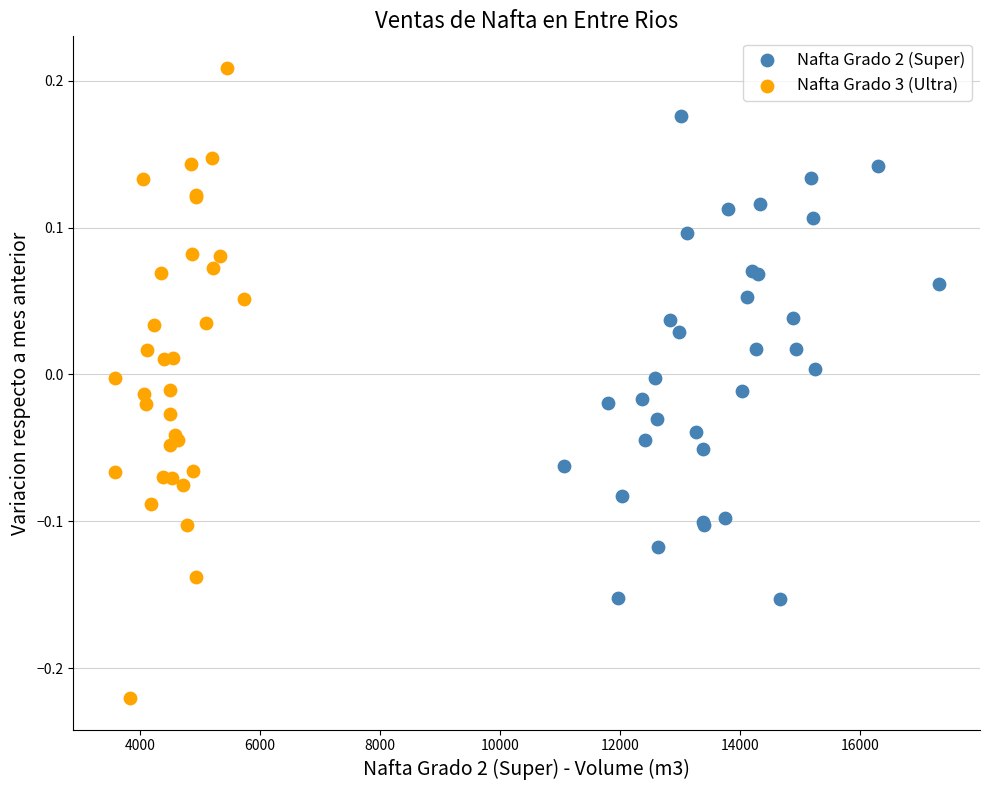

Which series has the largest Y range (max minus min)?

Nafta Grado 3 (Ultra)